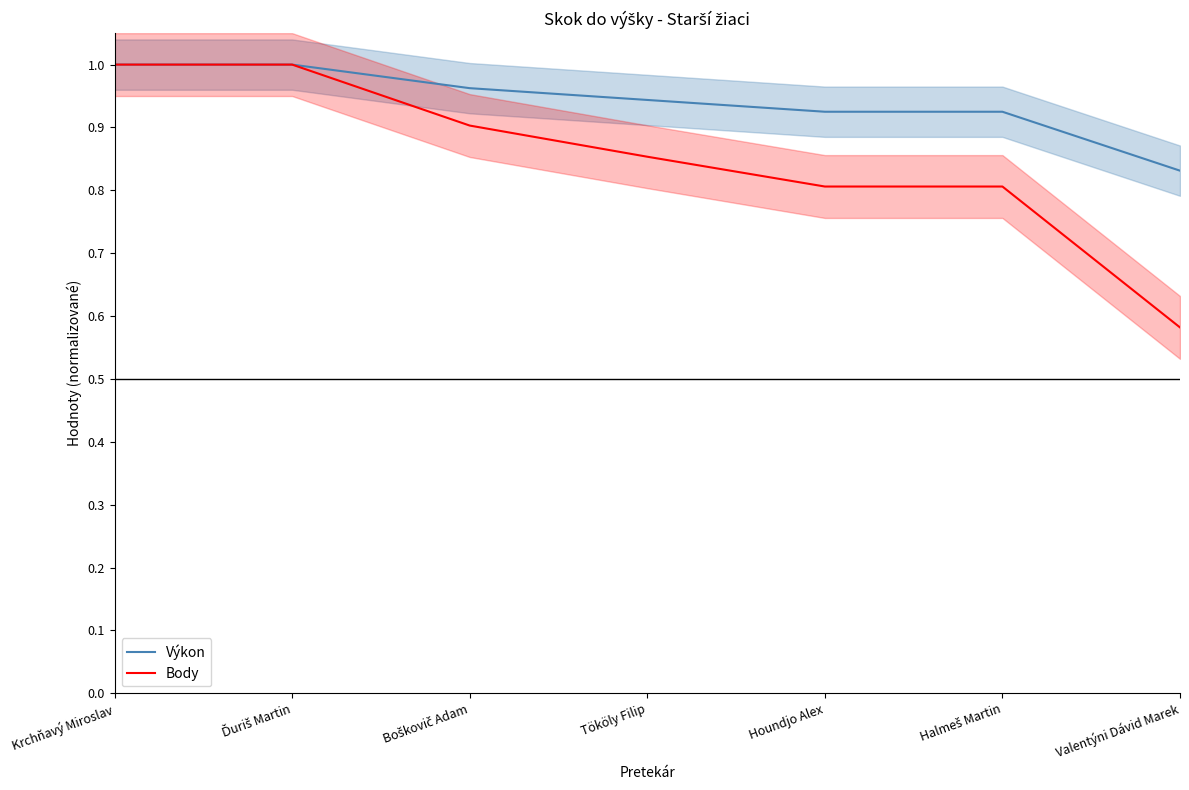

Which category has the highest value in the Výkon series?

Krchňavý Miroslav